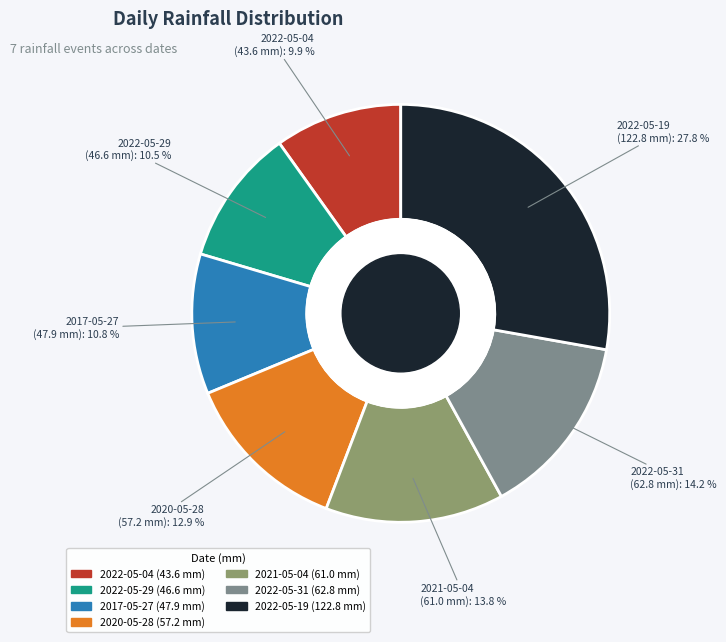

To the nearest percent, what is the difference between the largest and smallest slice percentages?

18%